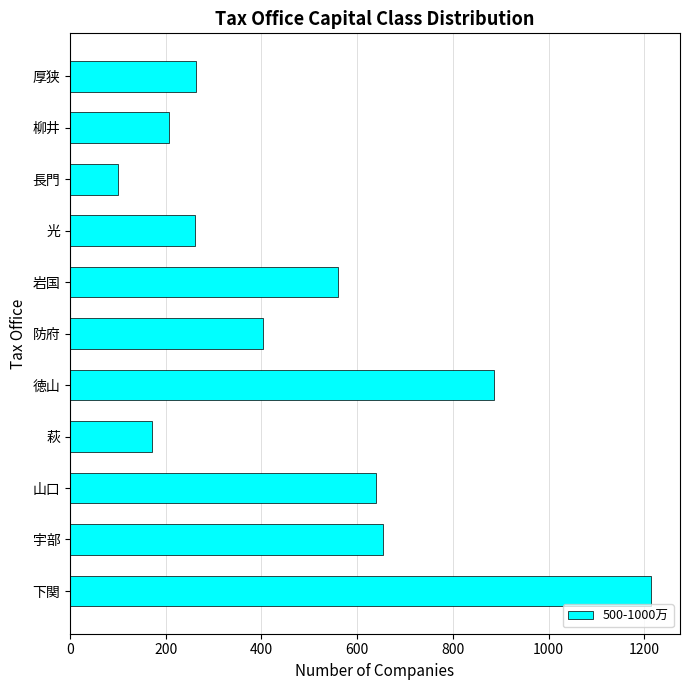

Are the bars grouped side by side (vs. stacked)?

No